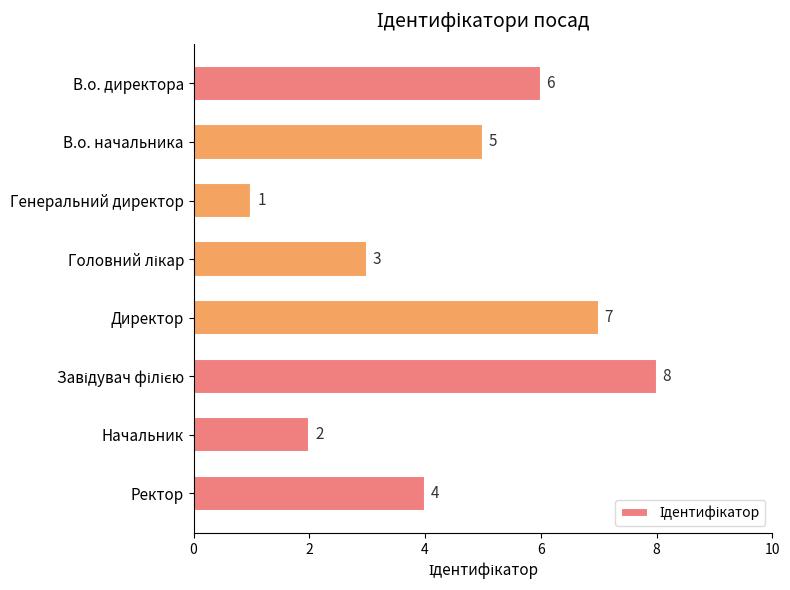

Are the bars grouped side by side (vs. stacked)?

No